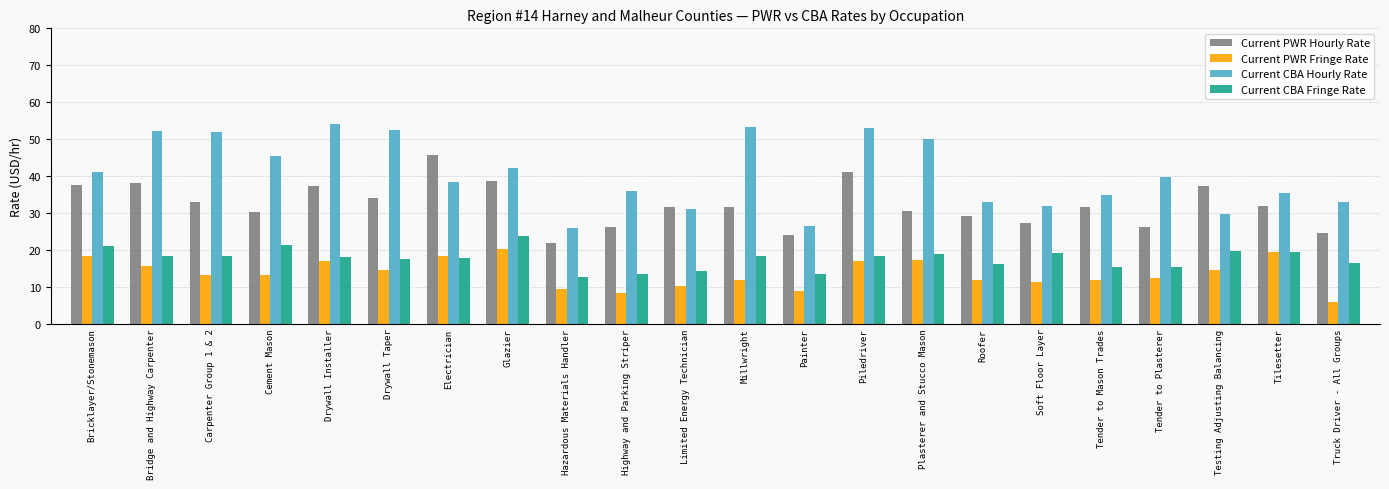

Read the Current PWR Hourly Rate value at Testing Adjusting Balancing.

37.3